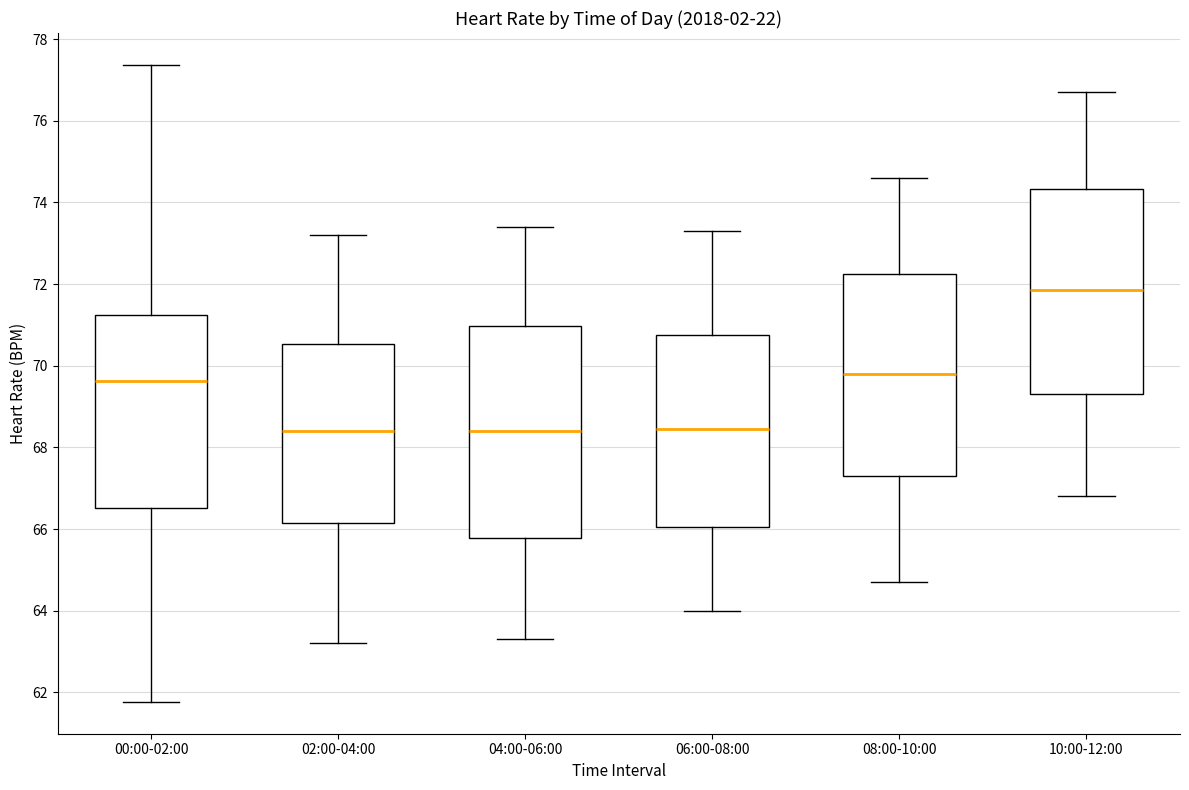

Reading left to right, transcribe this box plot: for each box, give where its median line is, the range the box spans, and where its two whiskers end, as read against the y-axis. The values are not printed on the chart, so give them approximately, as read against the axis.

00:00-02:00: median 69.6, box 66.6 to 71.2, whiskers 61.8 to 77.4
02:00-04:00: median 68.4, box 66.2 to 70.6, whiskers 63.2 to 73.2
04:00-06:00: median 68.4, box 65.8 to 71.0, whiskers 63.4 to 73.4
06:00-08:00: median 68.4, box 66.0 to 70.8, whiskers 64.0 to 73.4
08:00-10:00: median 69.8, box 67.4 to 72.2, whiskers 64.8 to 74.6
10:00-12:00: median 71.8, box 69.4 to 74.4, whiskers 66.8 to 76.8